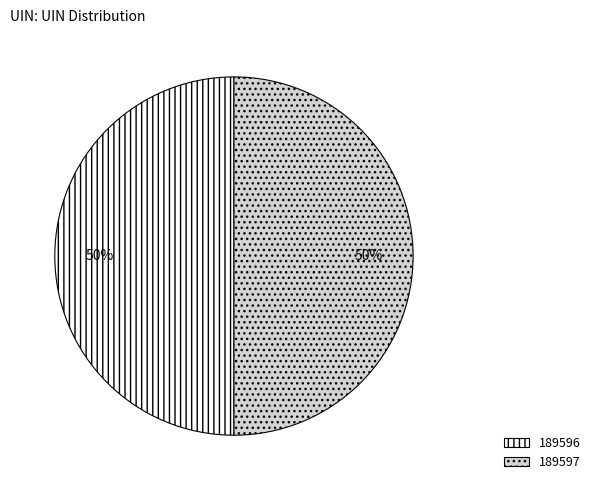

Do 189596 and 189597 together represent more than half of the pie?

Yes